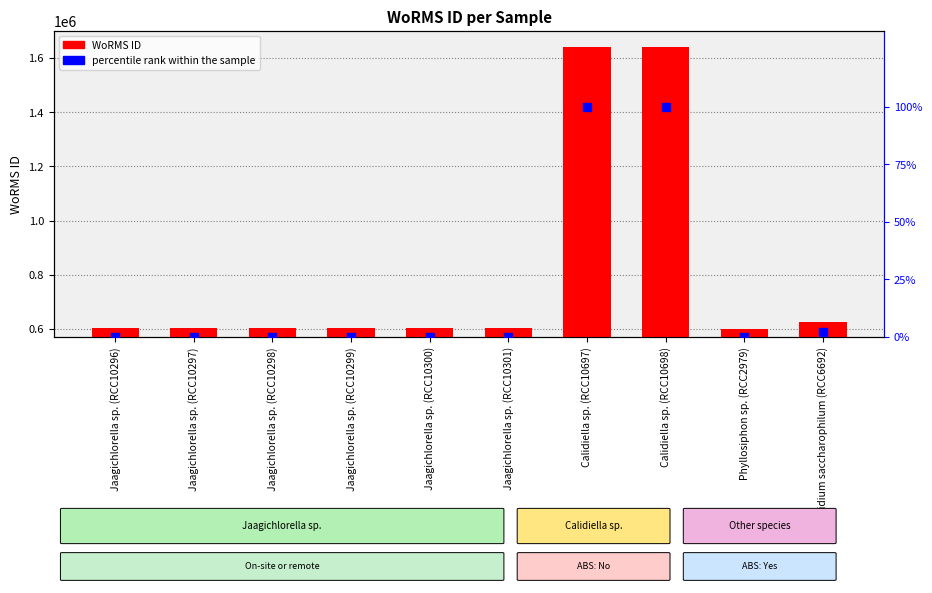

Which series contains the highest Y value?

WoRMS ID